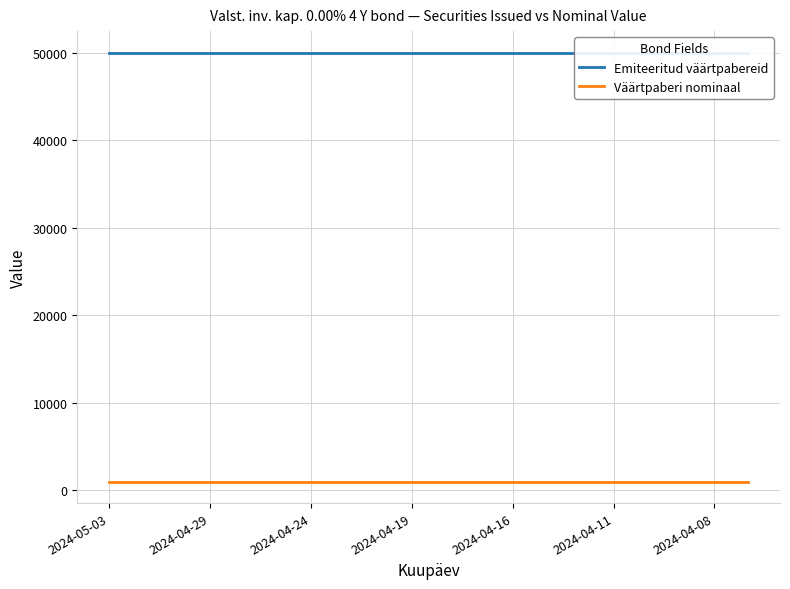

At 2024-04-24, list the series in order from largest to smallest.

Emiteeritud väärtpabereid, Väärtpaberi nominaal